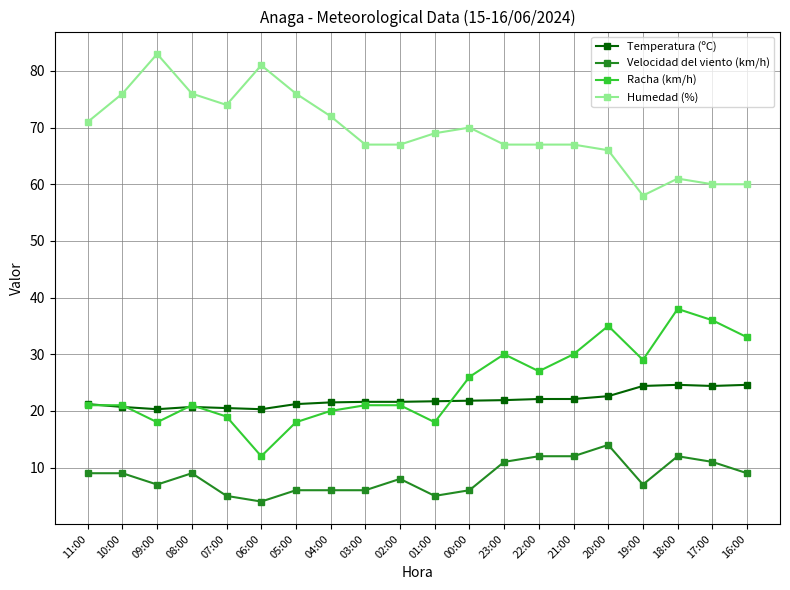

Is it true that Racha (km/h) equals 8.3 at 03:00?

False